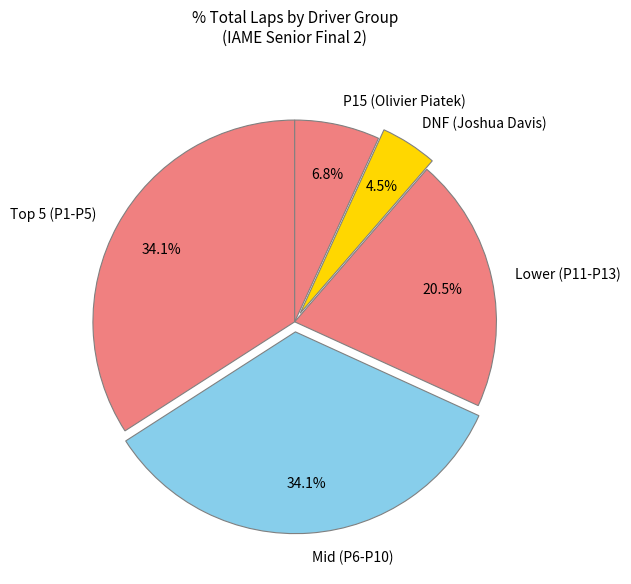

How many slices are in this pie chart?

5